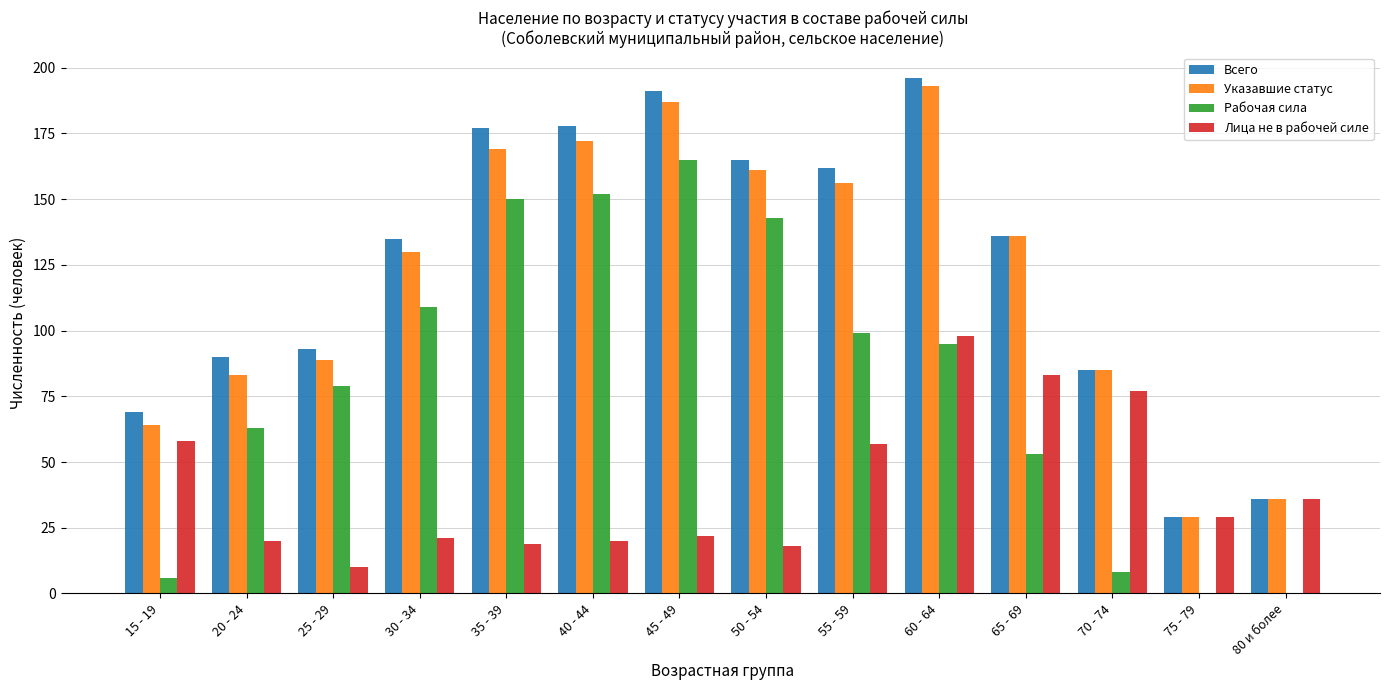

What is the sum of the Лица не в рабочей силе values at 15 - 19 and 70 - 74?

135